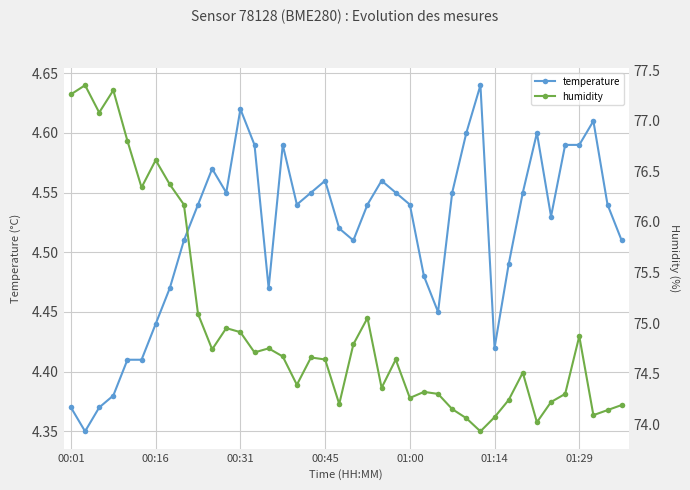

True or false: temperature has a value of 6.9 at 00:45.

False